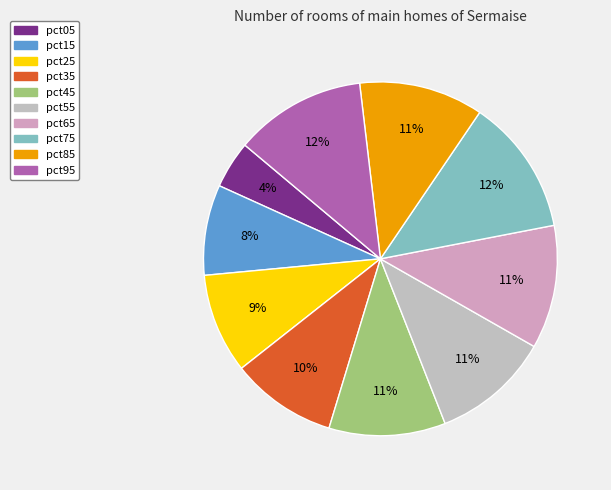

Count the number of slices in the pie.

10